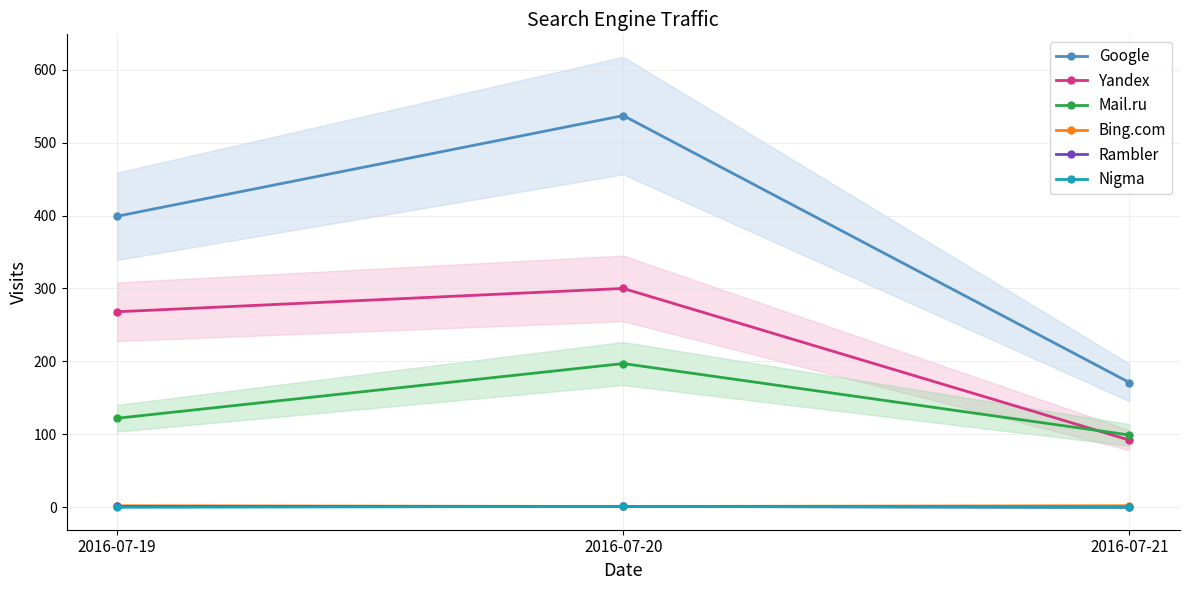

Is this an area chart (filled region under the line)?

No